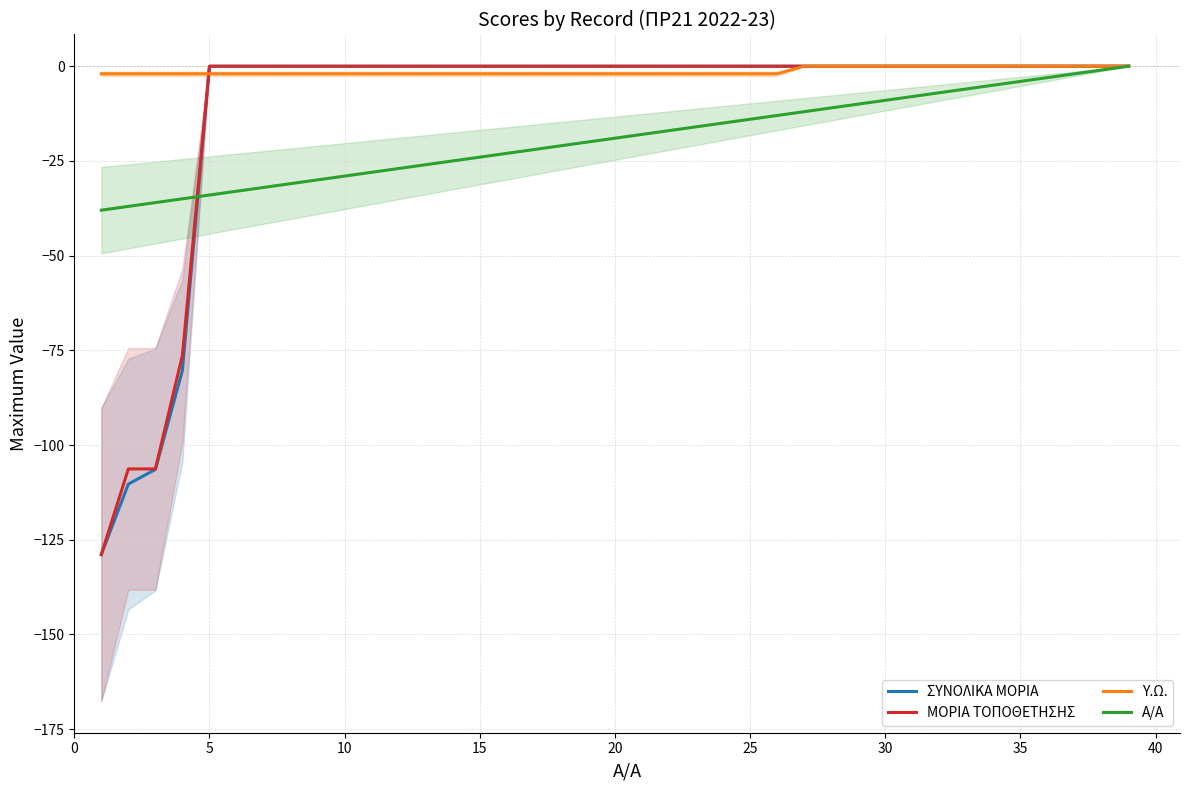

Rank the series by their maximum value, from highest to lowest.

ΣΥΝΟΛΙΚΑ ΜΟΡΙΑ, ΜΟΡΙΑ ΤΟΠΟΘΕΤΗΣΗΣ, Υ.Ω., Α/Α